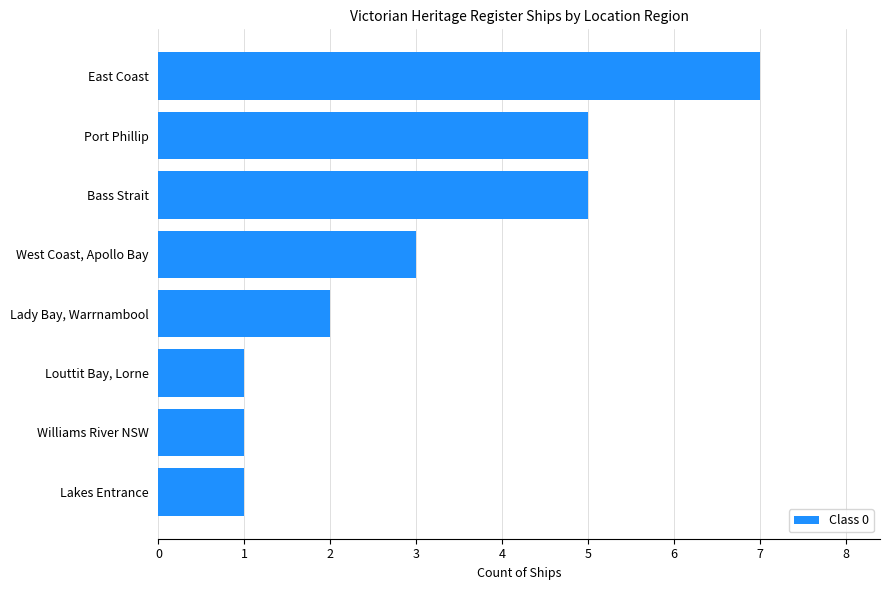

Reading top to bottom, transcribe all the data shown in this chart.

7	5	5	3	2	1	1	1